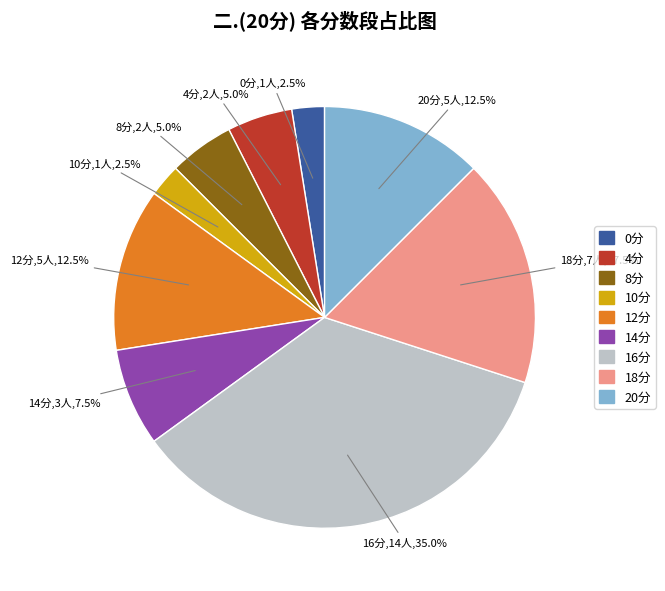

How many slices are in this pie chart?

9